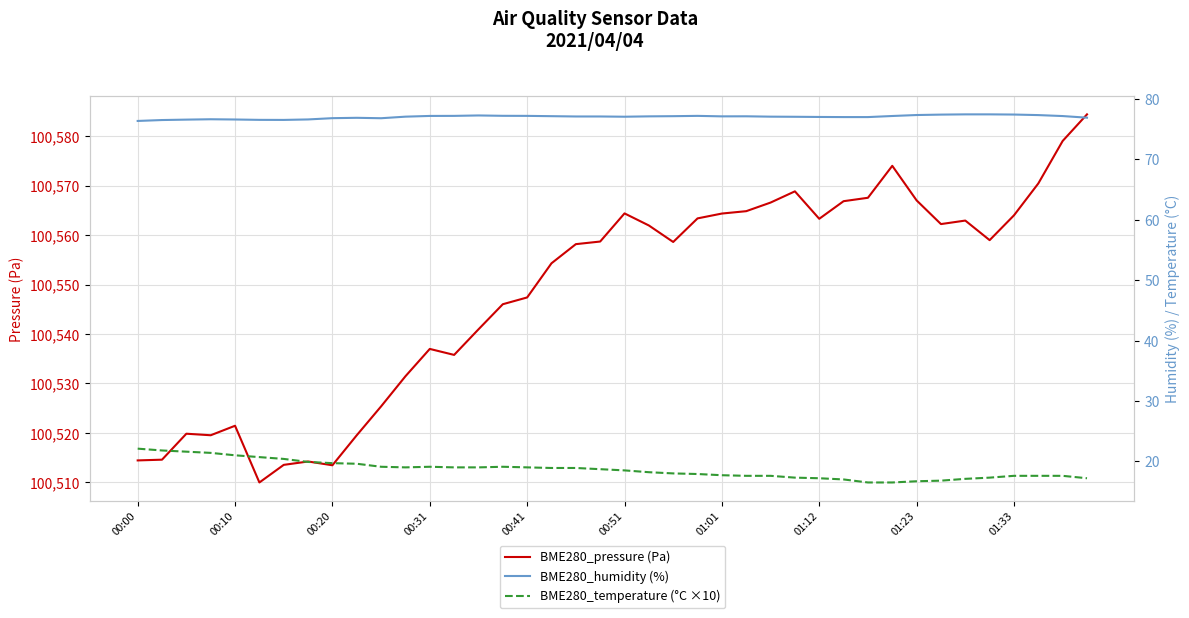

Does the chart display data point markers on the line(s)?

No